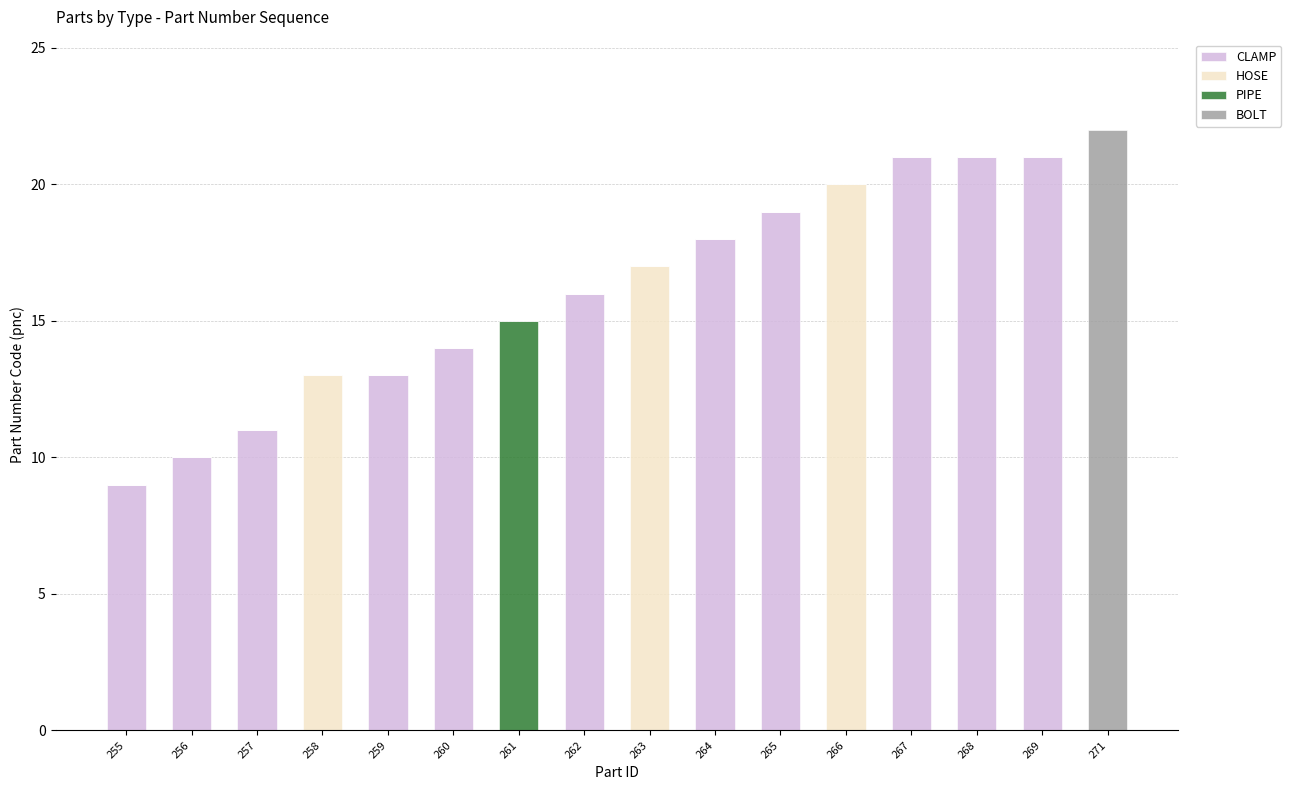

What is the sum of the CLAMP values at 264 and 255?

27